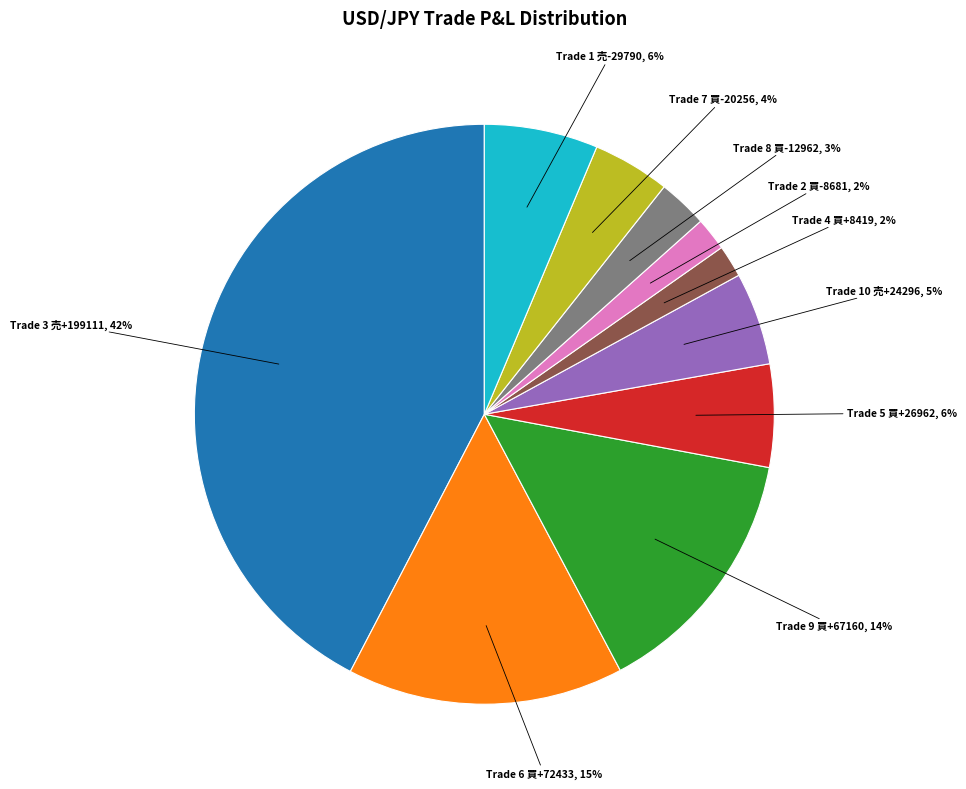

To the nearest percent, what is the average slice percentage?

10%